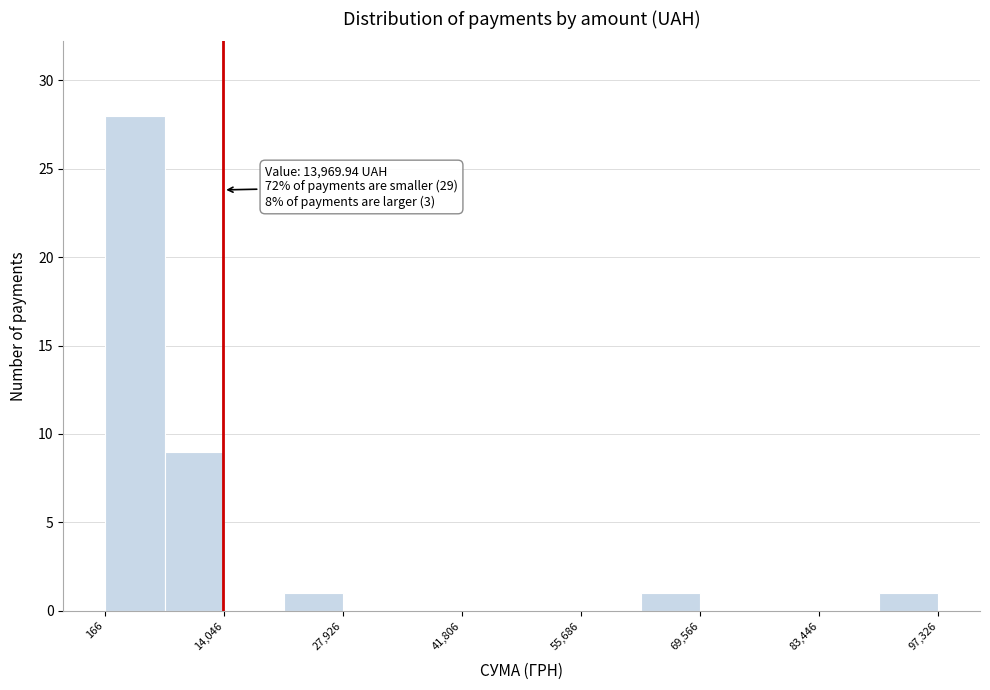

Around what value on the x-axis is the tallest bar? Give the approximate position of its centre, as read against the axis.

4000